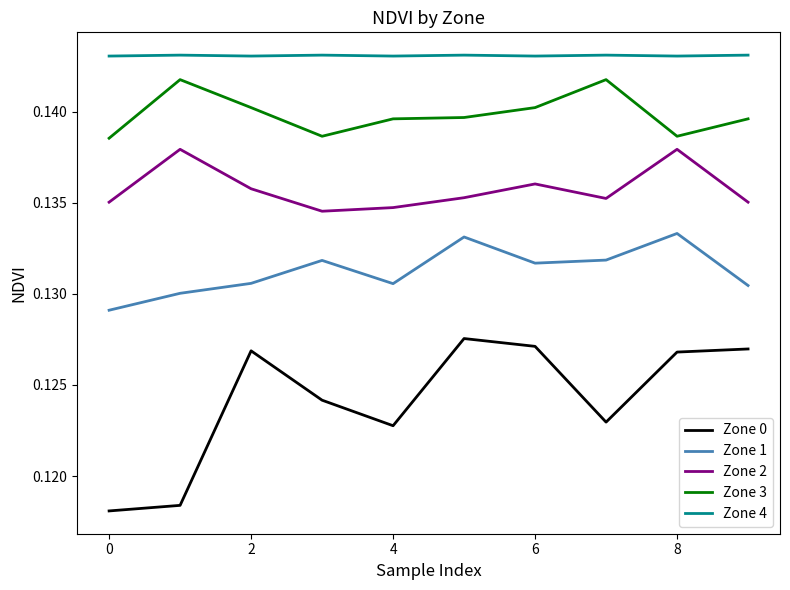

Is this an area chart (filled region under the line)?

No